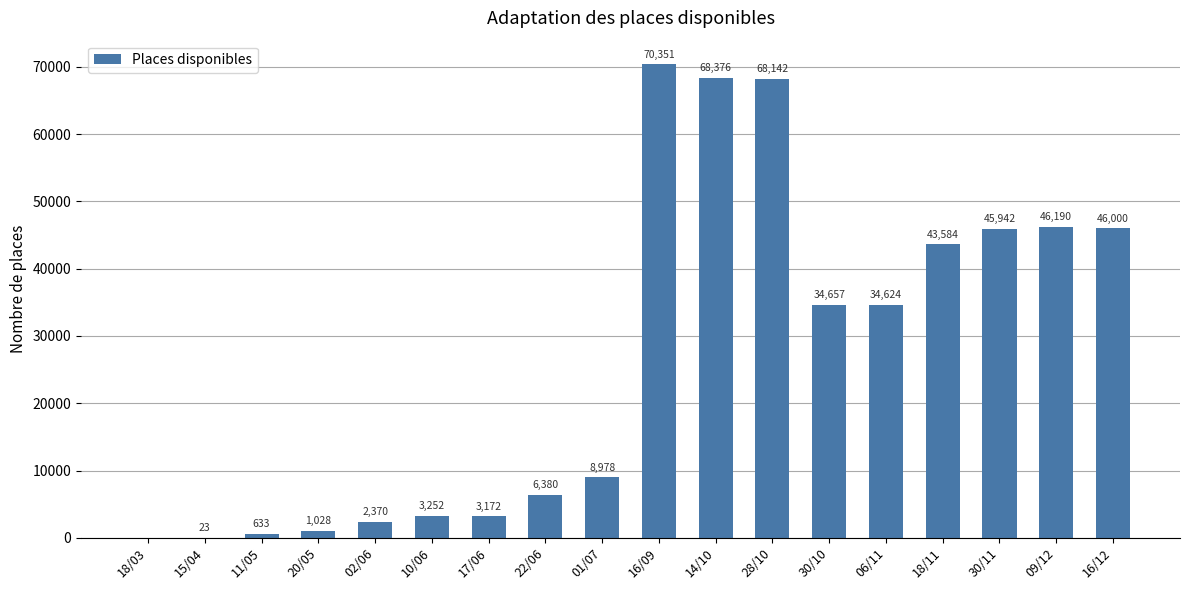

Between 17/06 and 18/11, which is larger?

18/11